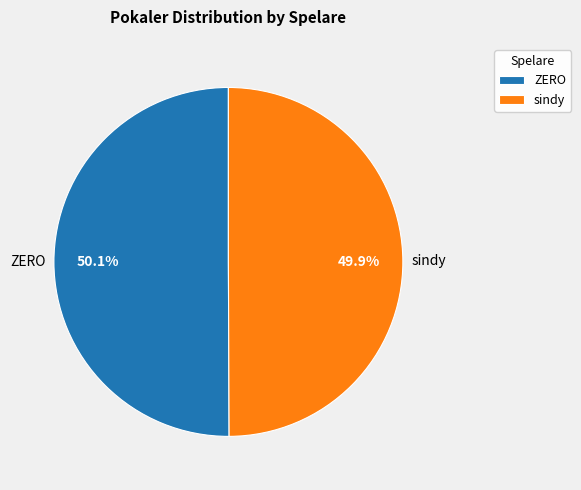

What percentage is NOT represented by ZERO?

49.9%